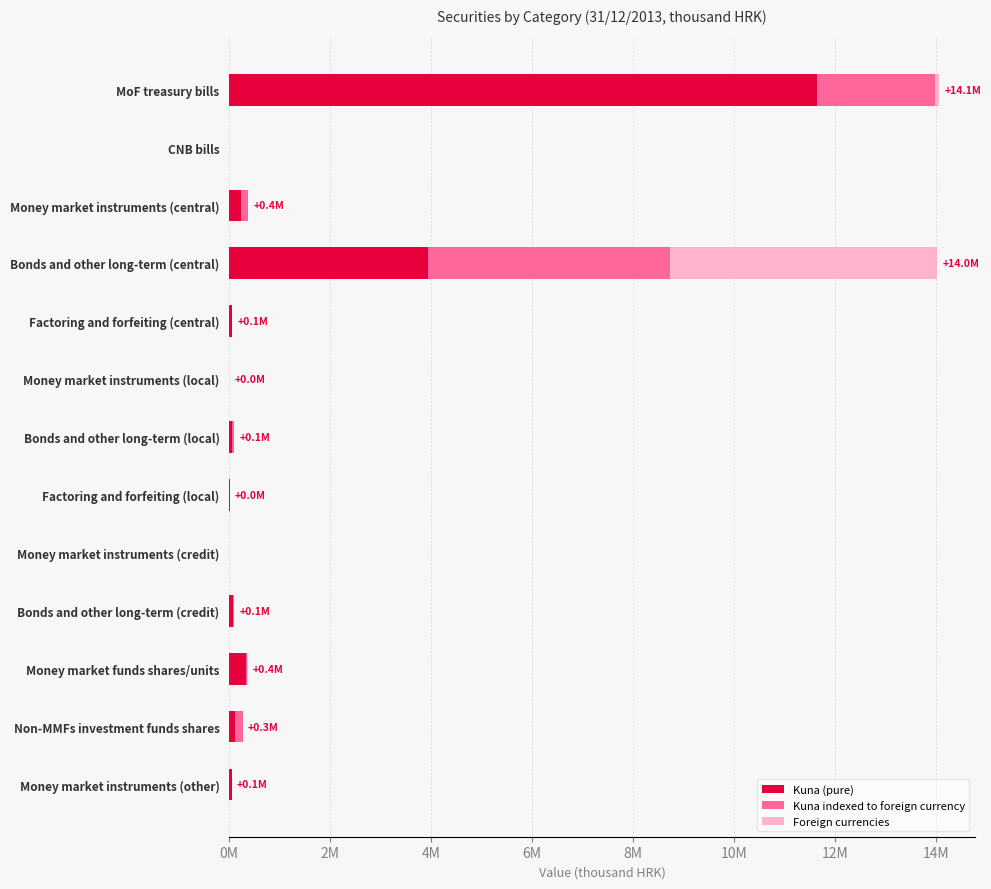

Where is Kuna (pure) nearest to the value 5828275?

Bonds and other long-term (central)